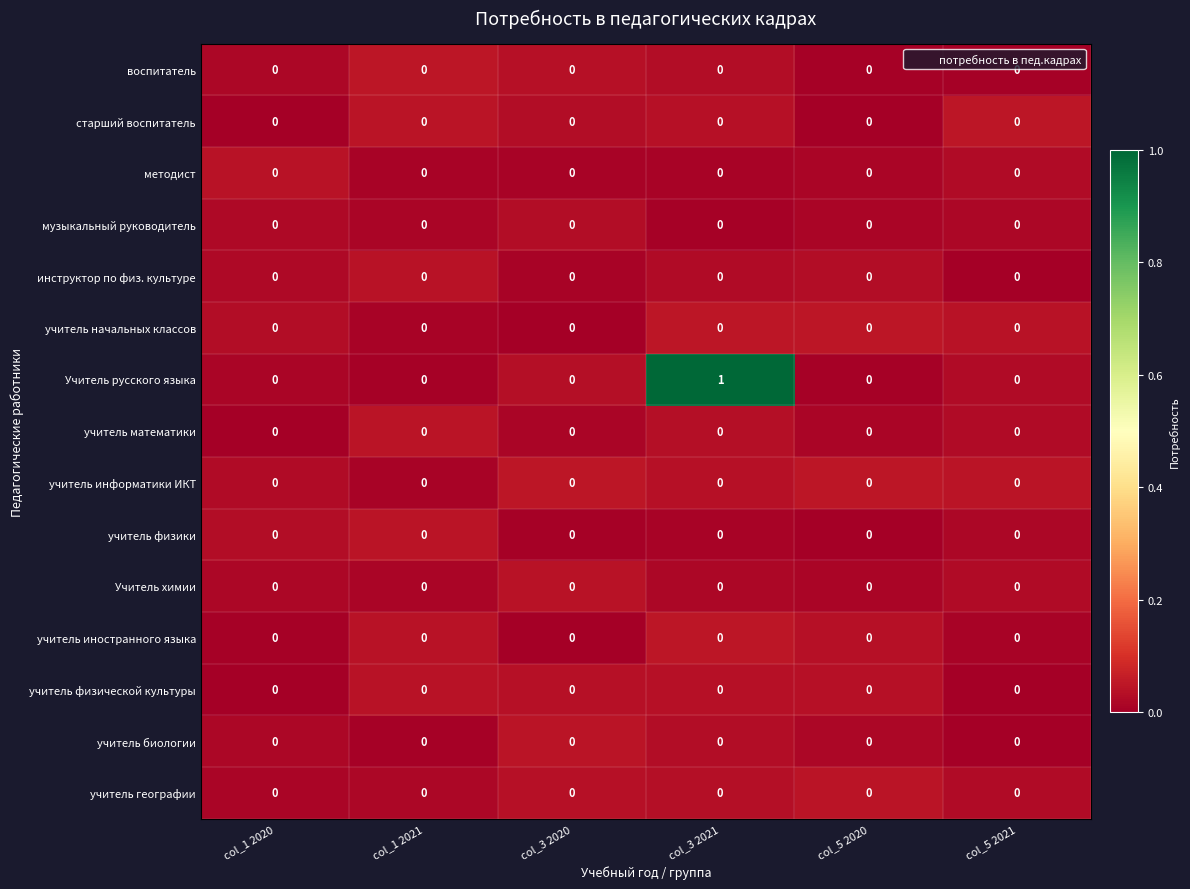

Between col_3 2020 and col_3 2021, which series saw the biggest shift?

Учитель русского языка